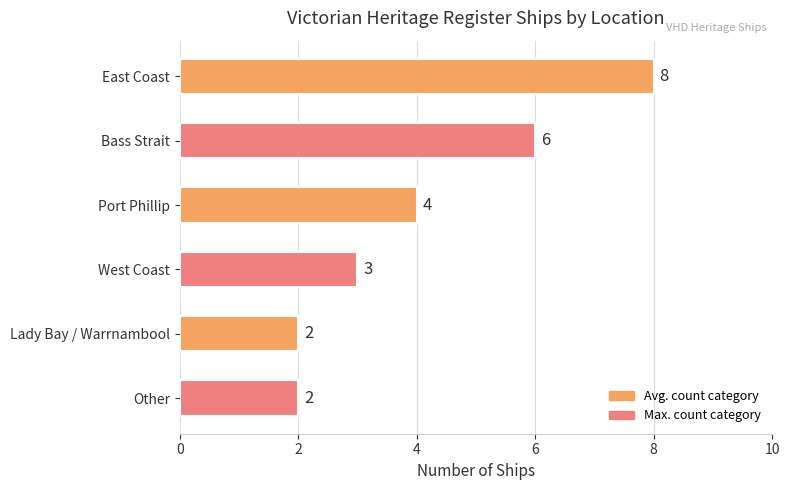

What is the change in value from East Coast to Other?

-6